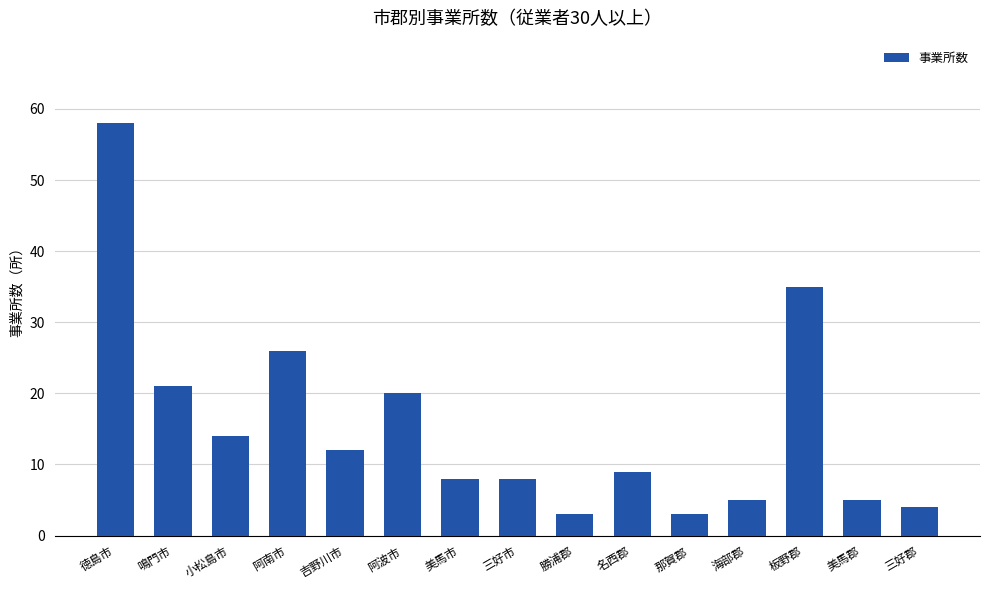

What is the label of the 10th bar from the left?

名西郡